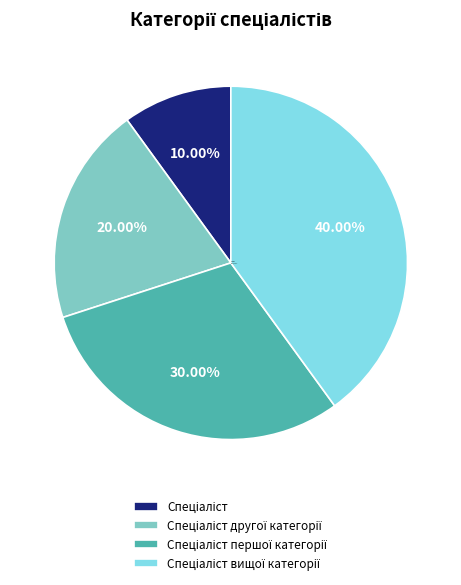

Is it true that Спеціаліст is 10% of the pie?

True